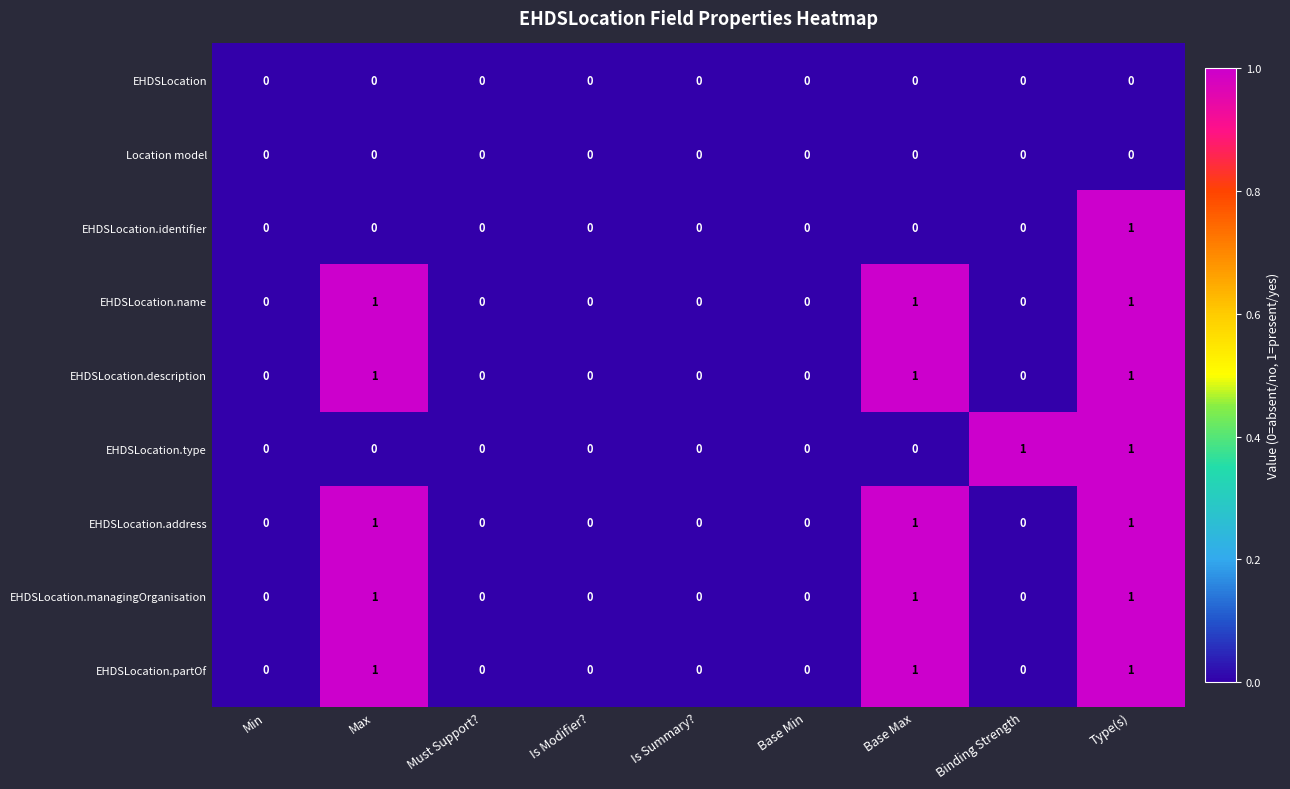

True or false: EHDSLocation.name has a value of 0 at Base Min.

True